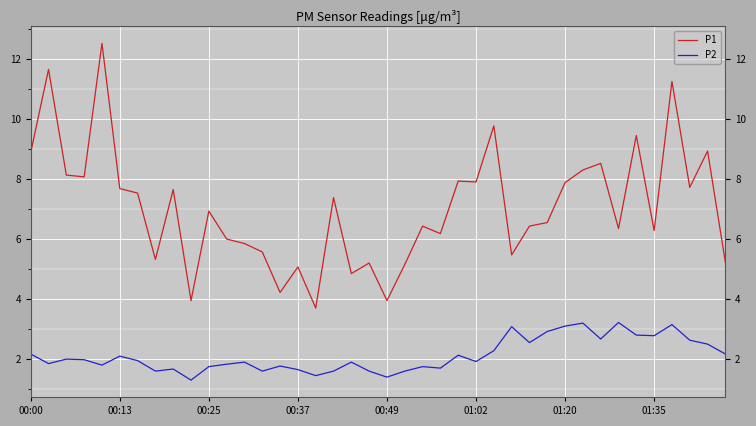

What is the difference between the second highest and minimum values in the P2 series?

1.9